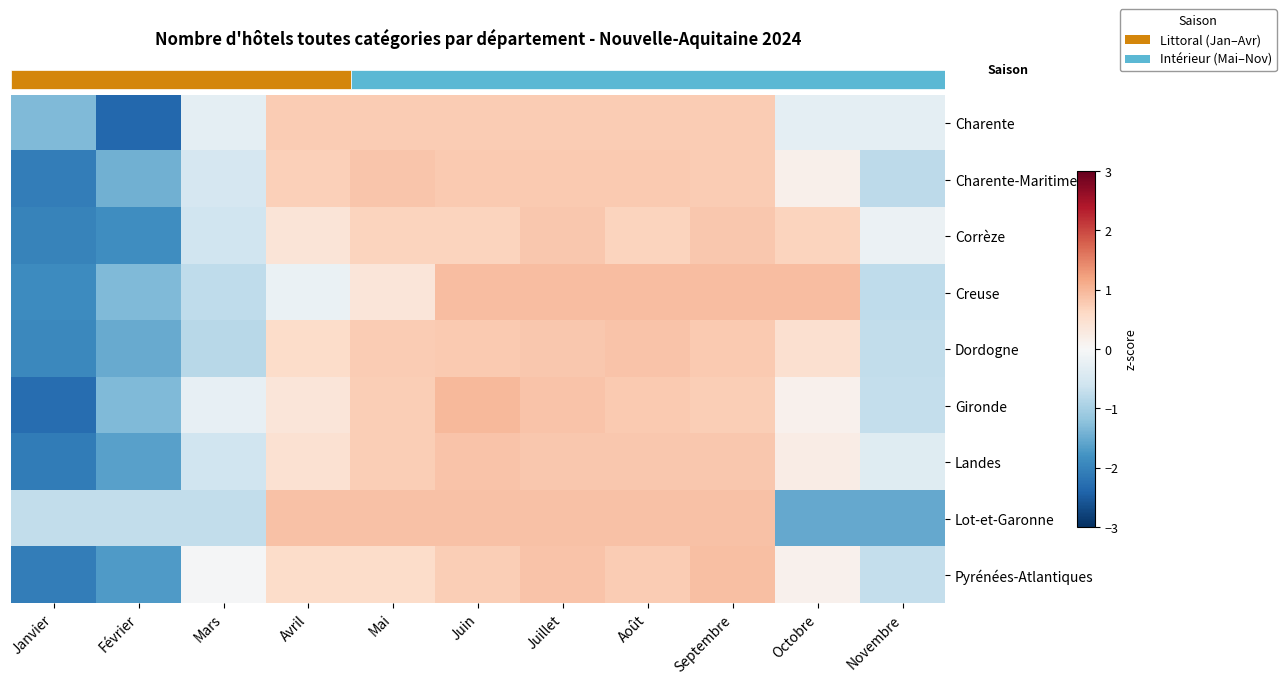

Count the number of data series in this chart.

9